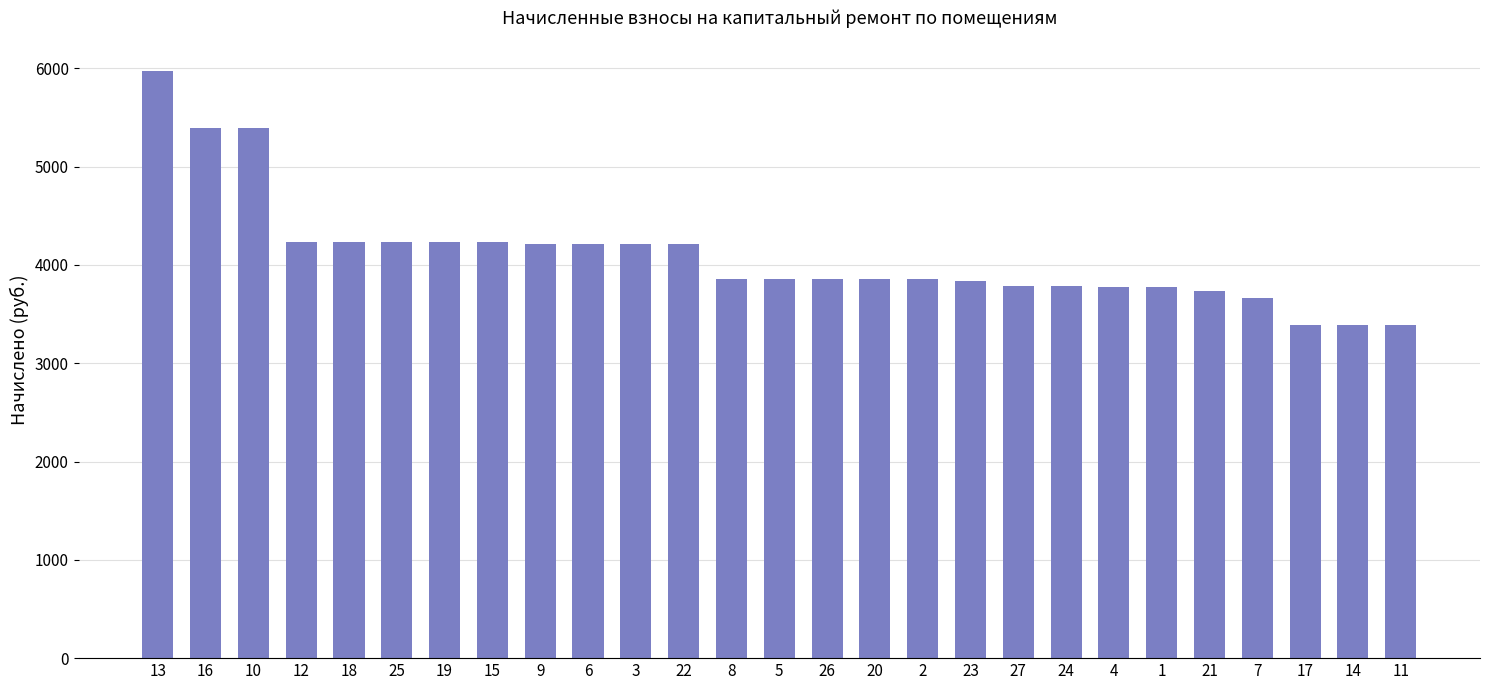

What is the difference between the values at 13 and 12?

1747.0